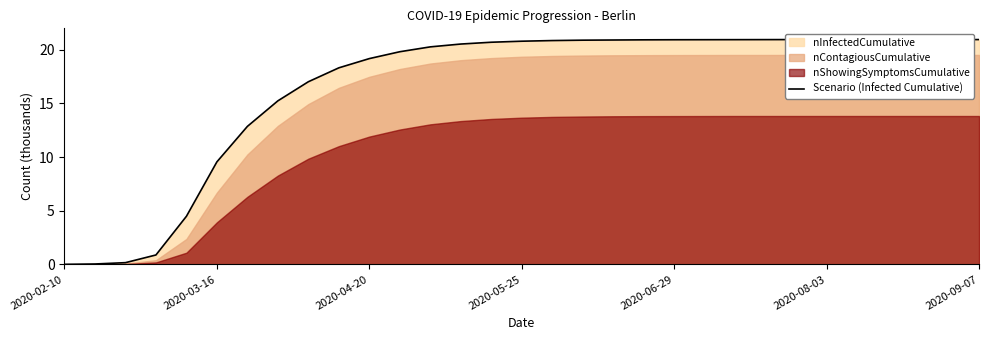

What value does the data have at 13?

20.5